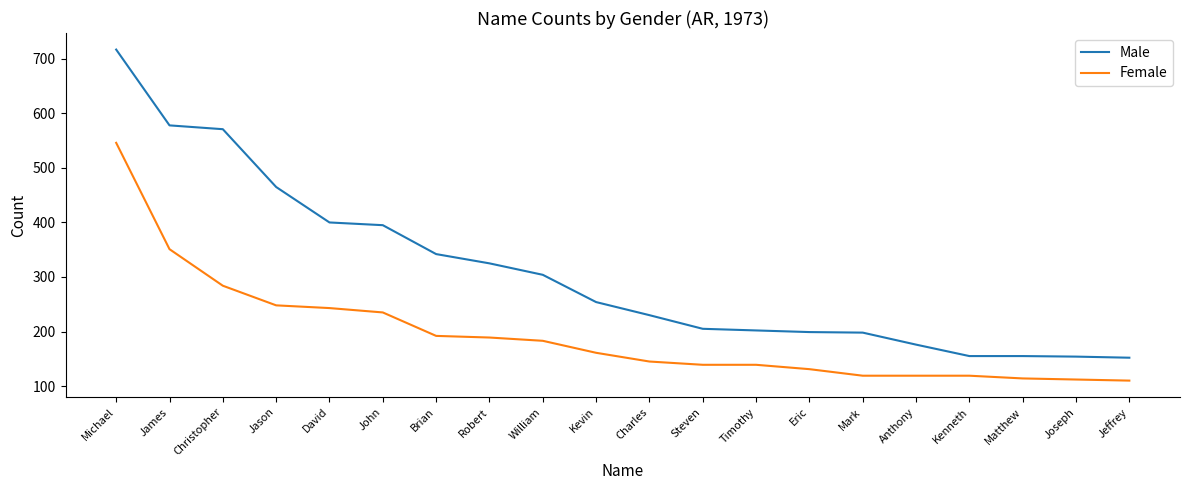

How many lines are shown in the chart?

2